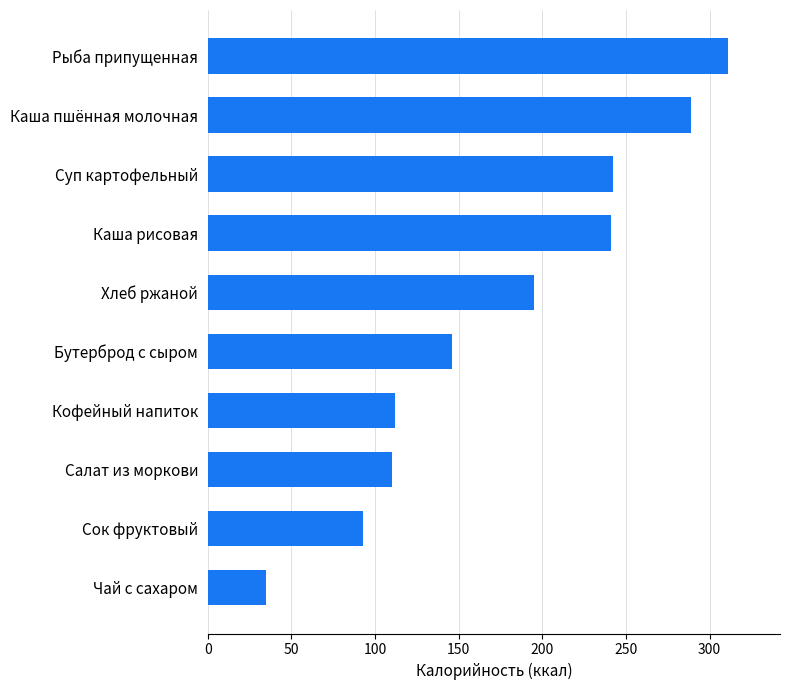

Between Бутерброд с сыром and Кофейный напиток, which is larger?

Бутерброд с сыром